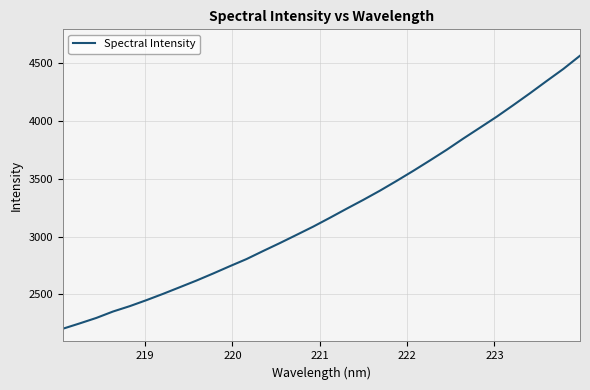

What is the maximum value shown in the chart?

4564.8